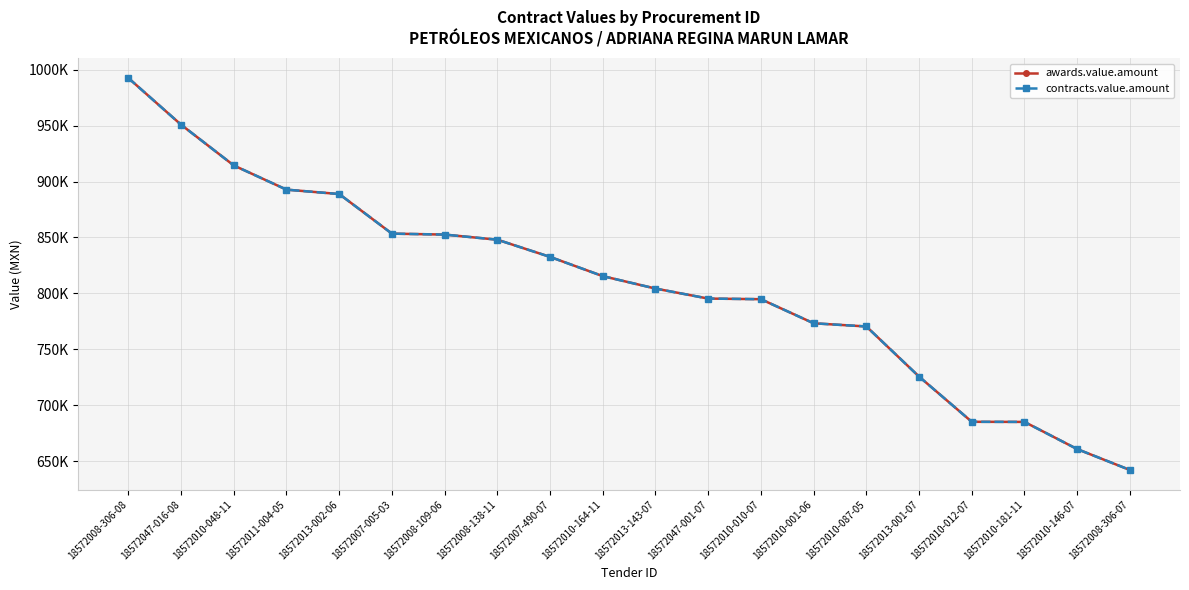

Does the chart have visible grid lines?

Yes